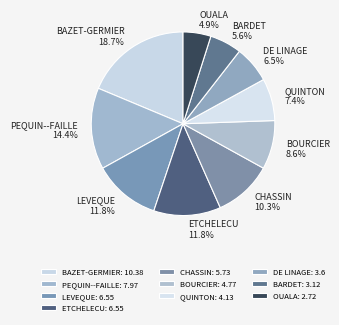

Combined, do DE LINAGE and BAZET-GERMIER account for over 50%?

No